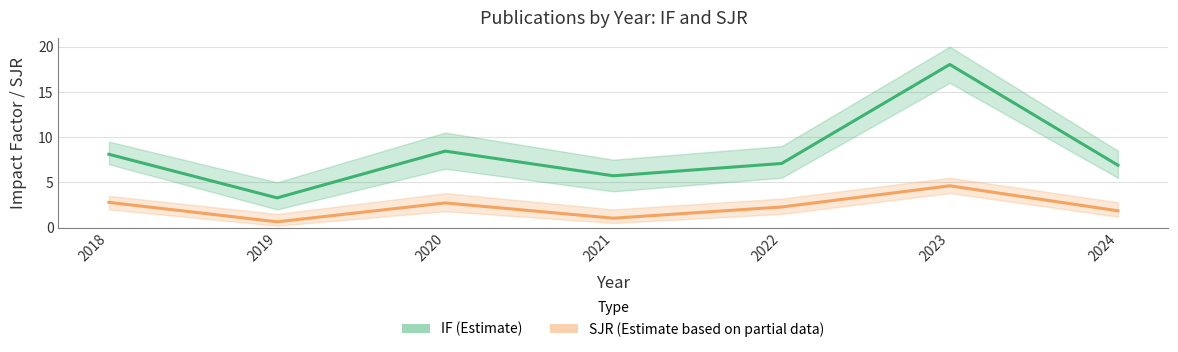

What are all the series names shown in the legend?

IF (Estimate), SJR (Estimate based on partial data)